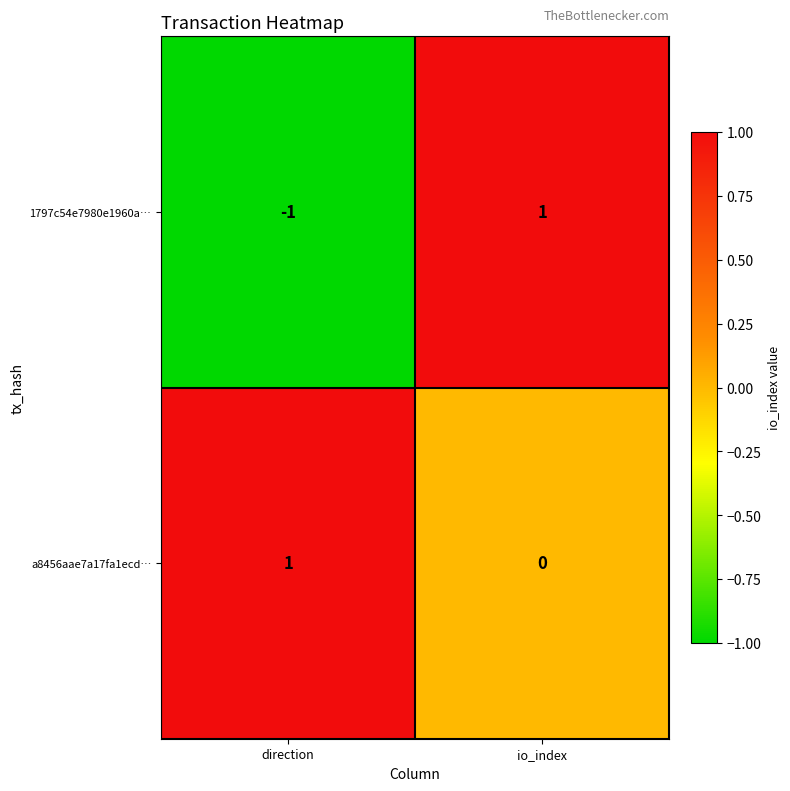

True or false: 1797c54e7980e1960a… has a value of 2 at io_index.

False